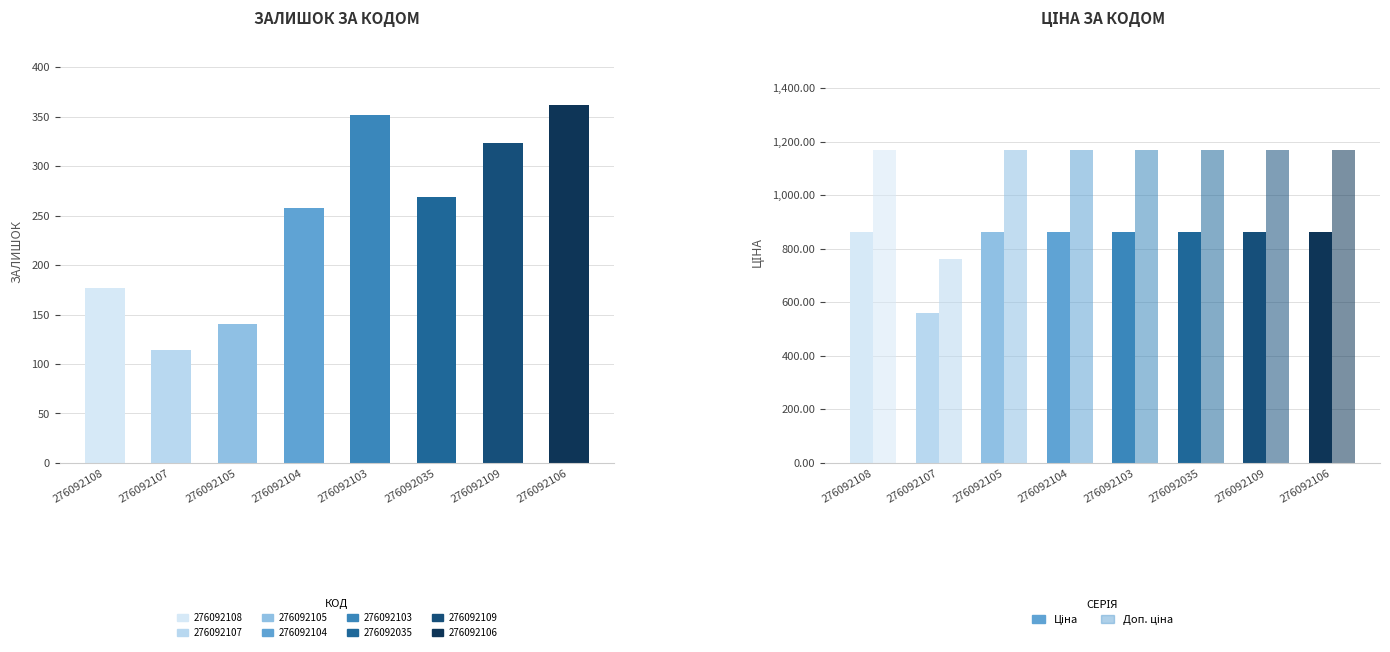

What position from the right is 276092104?

5